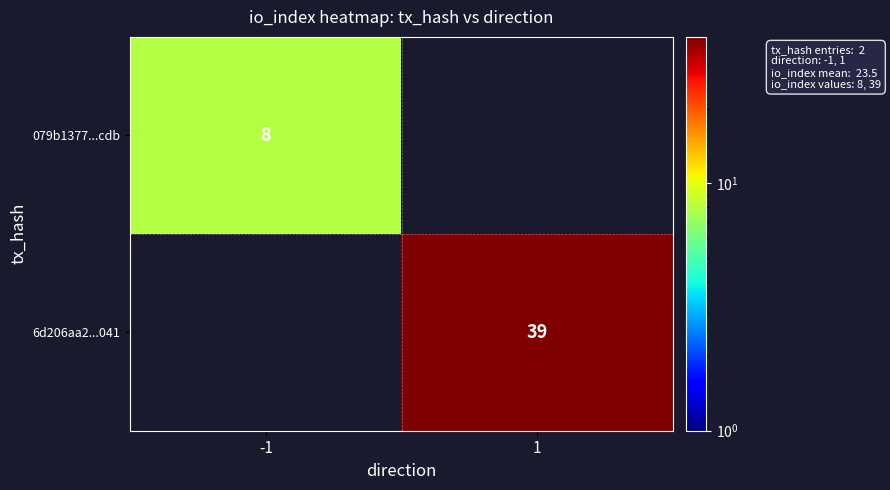

The 079b1377...cdb series shows 3 at -1. True or false?

False